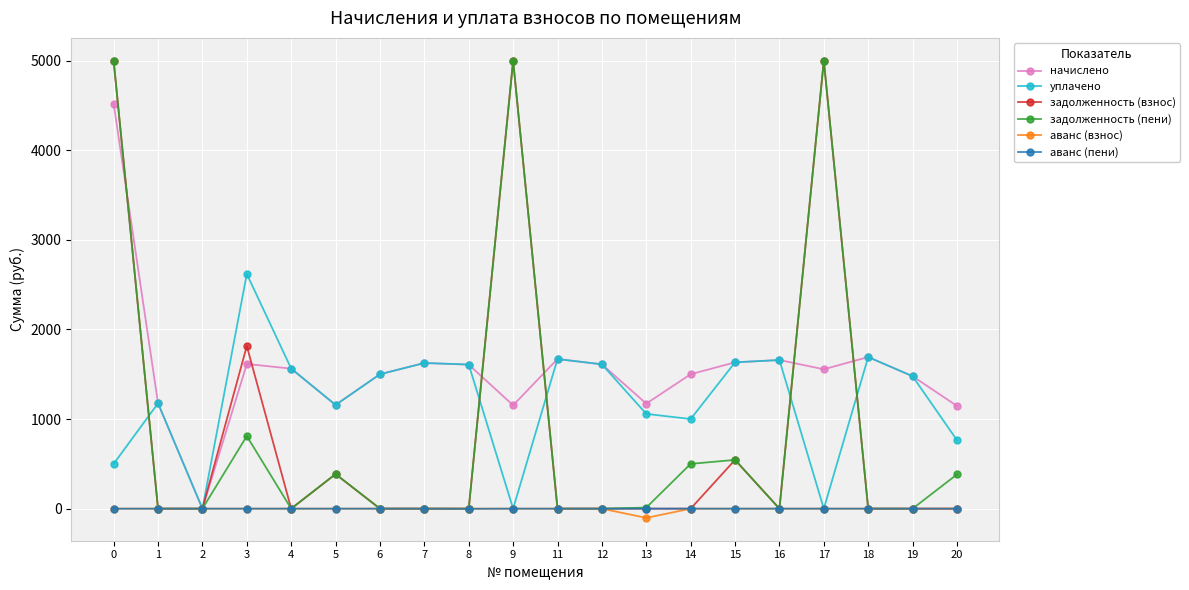

How many lines are shown in the chart?

6